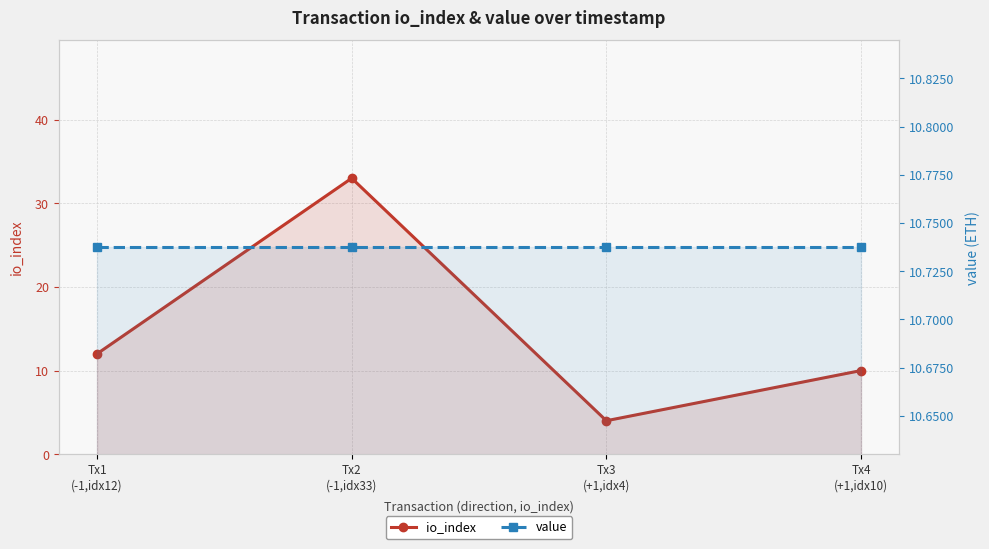

What is the maximum value for io_index?

33.0